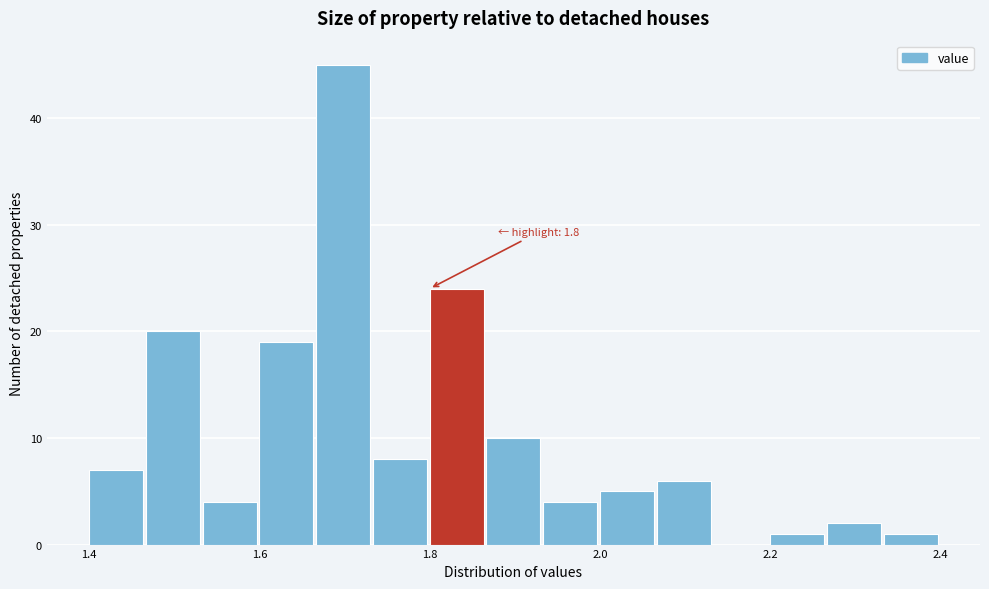

Read against the x-axis, roughly where is the centre of the tallest bar?

1.70